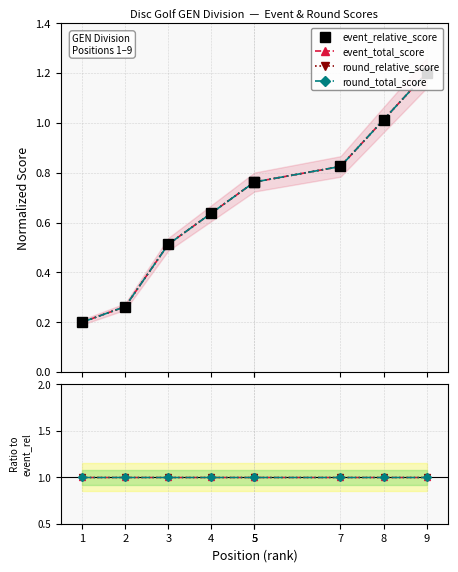

Is the value of round_total_score at 7 greater than the value of event_total_score at 1?

No